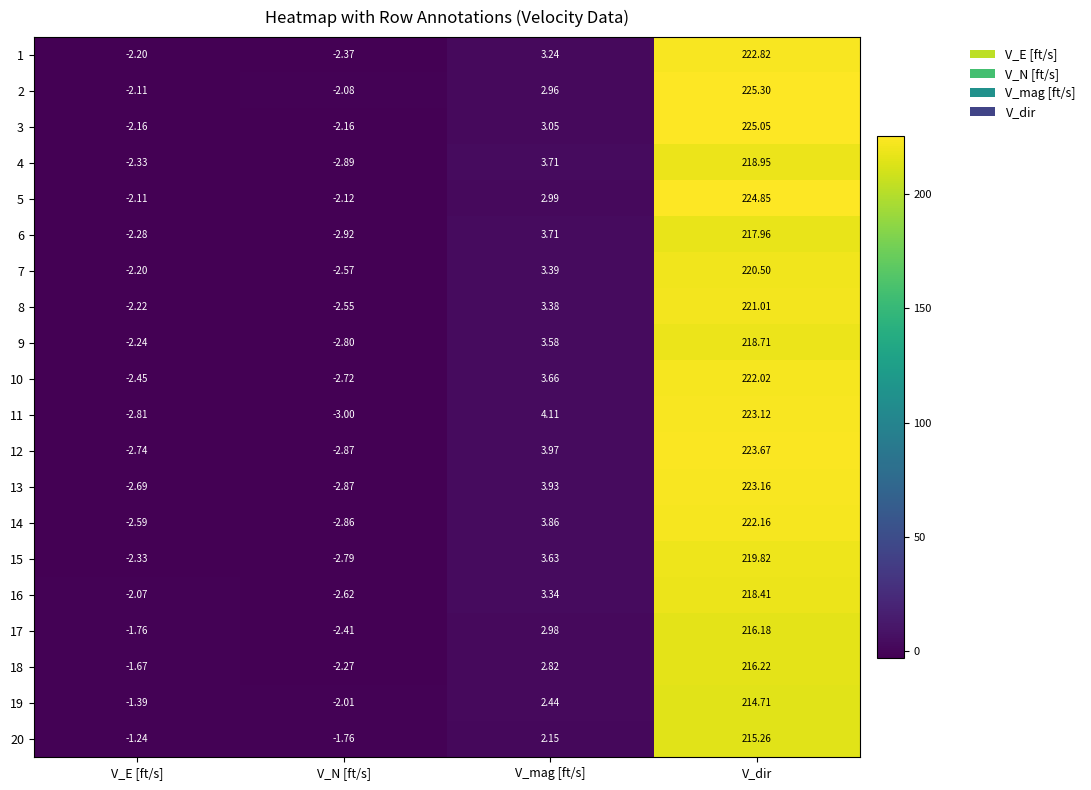

Is the value of 14 at V_dir greater than the value of 19 at V_N [ft/s]?

Yes